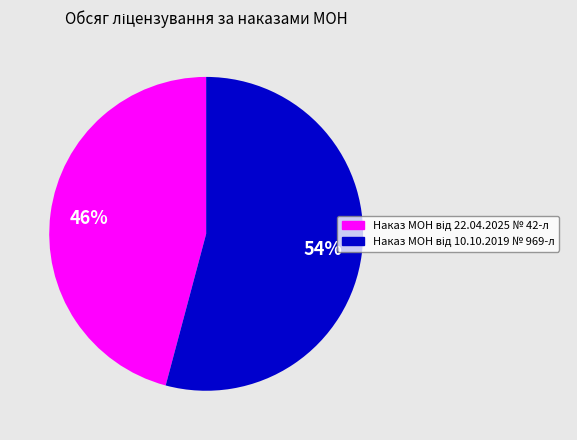

How many slices are in this pie chart?

2